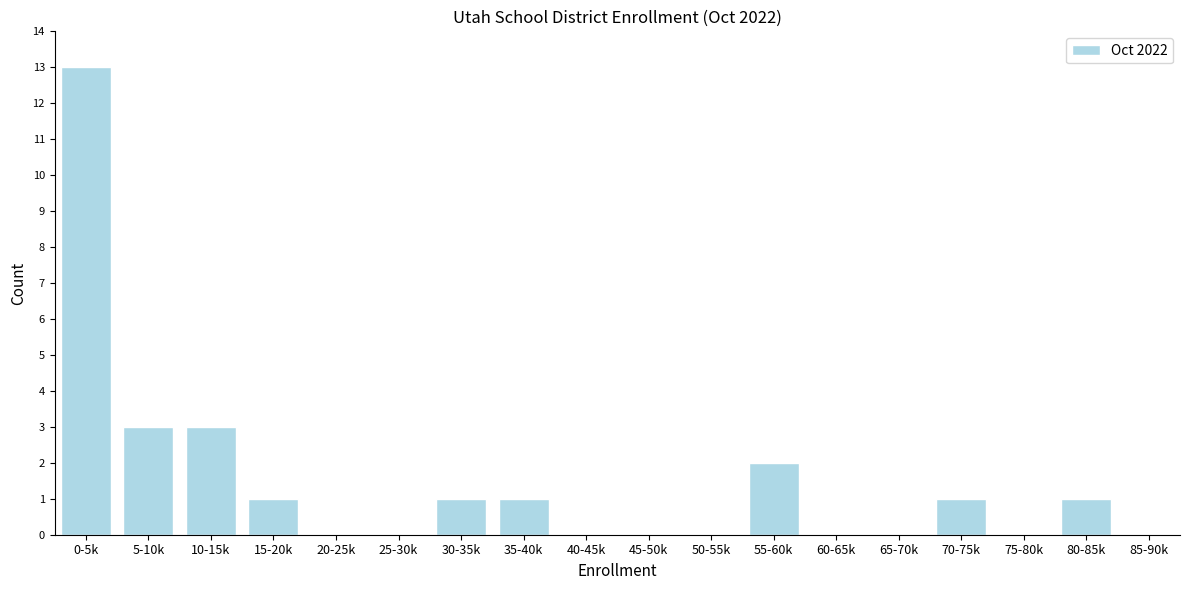

Reading left to right, what are all the values shown in this chart?

0-5k=13	5-10k=3	10-15k=3	15-20k=1	20-25k=0	25-30k=0	30-35k=1	35-40k=1	40-45k=0	45-50k=0	50-55k=0	55-60k=2	60-65k=0	65-70k=0	70-75k=1	75-80k=0	80-85k=1	85-90k=0